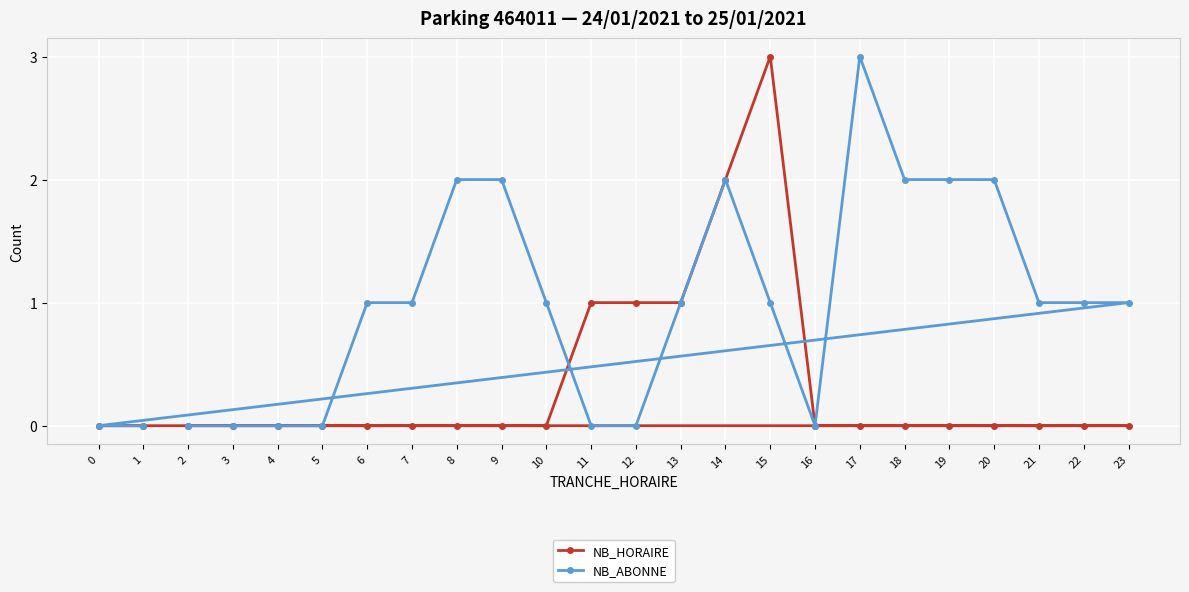

How many interior local peaks does the NB_HORAIRE series have?

1